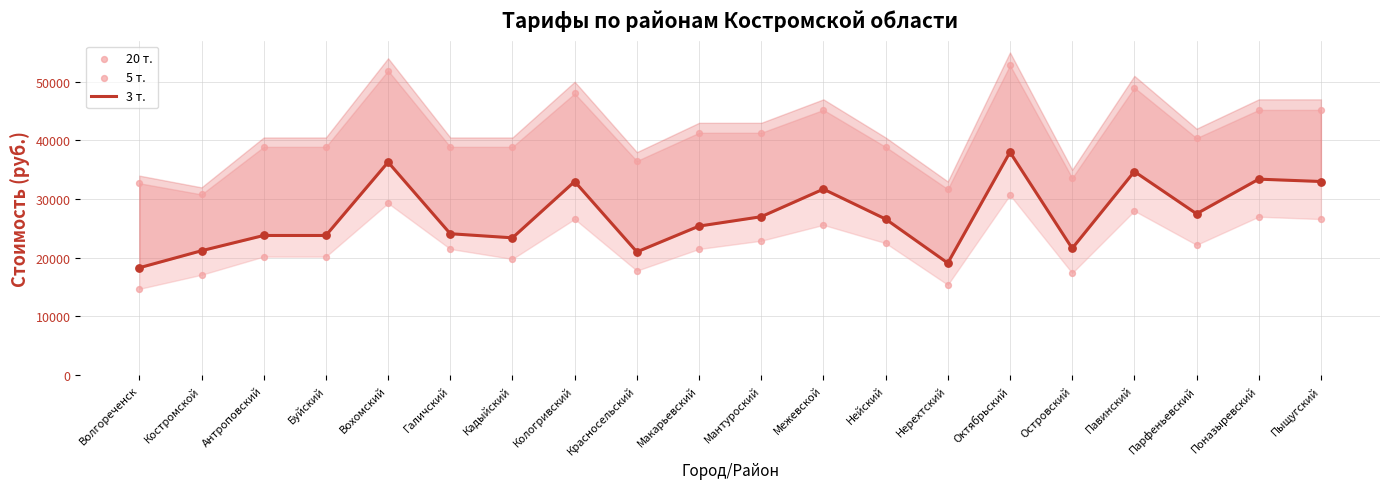

Which series has the largest Y range (max minus min)?

20 т.